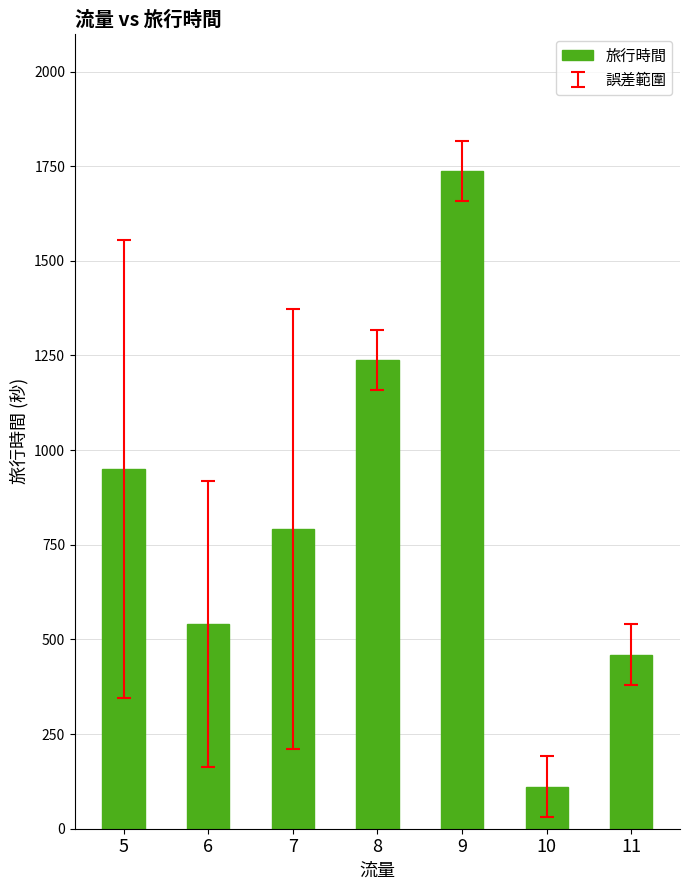

Count the number of data series in this chart.

1